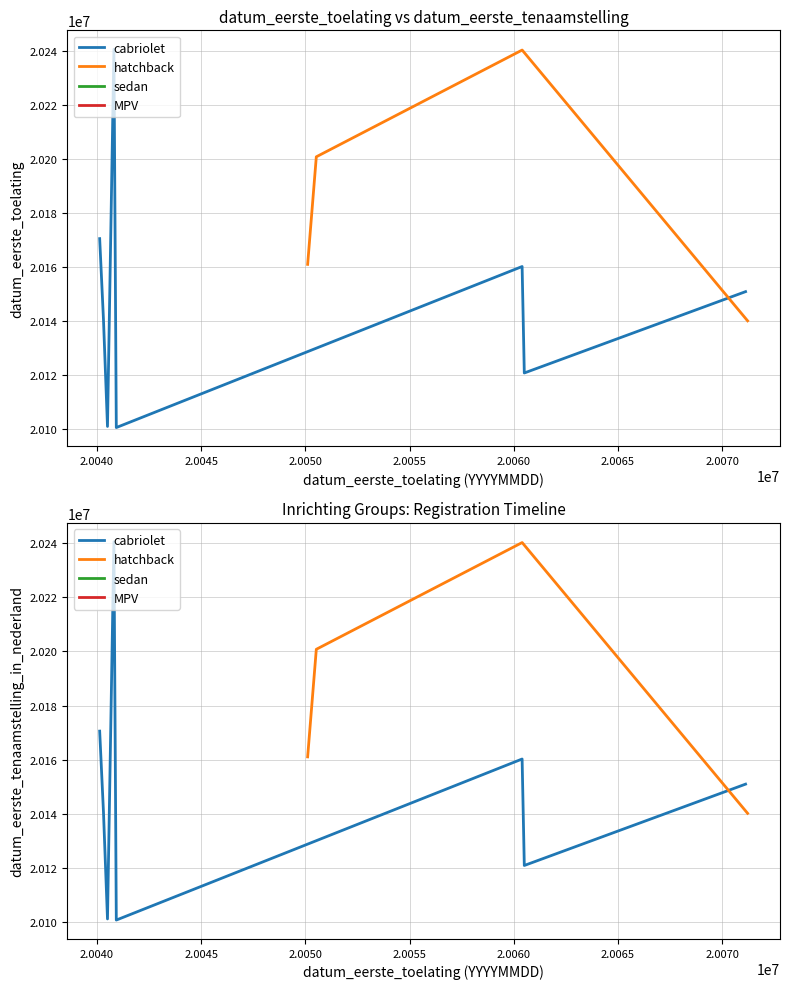

Is this an area chart (filled region under the line)?

No